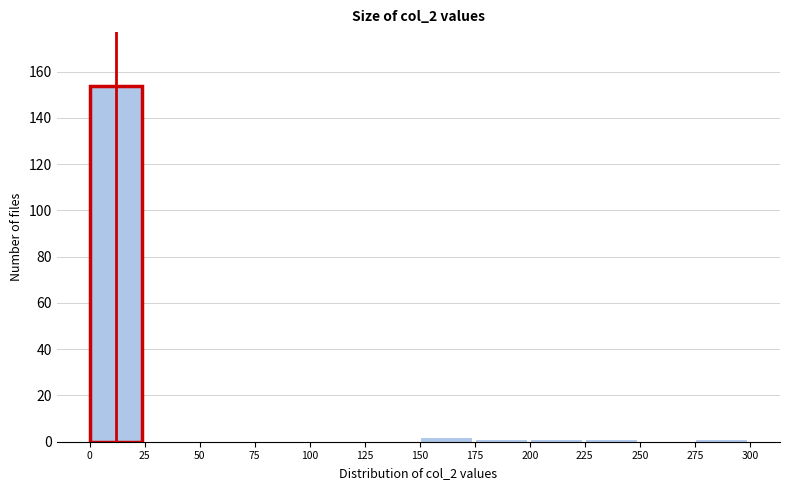

Reading left to right, transcribe this chart: for each bar, give the range it covers on the x-axis and its height. The values are not printed on the chart, so give them approximately, as read against the axis.

0 to 25: 154
25 to 50: 0
50 to 75: 0
75 to 100: 0
100 to 125: 0
125 to 150: 0
150 to 175: 2
175 to 200: under 2
200 to 225: under 2
225 to 250: under 2
250 to 275: 0
275 to 300: under 2